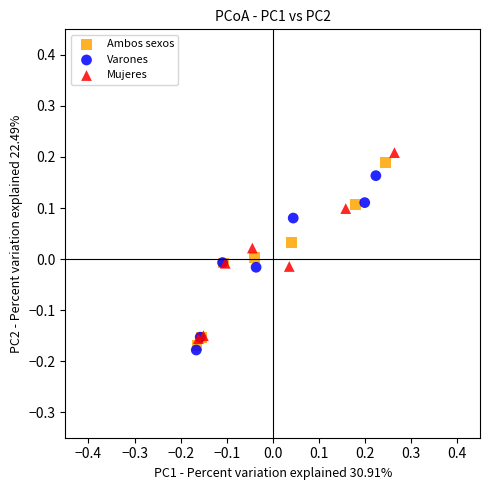

Which series has the widest spread of Y values?

Mujeres